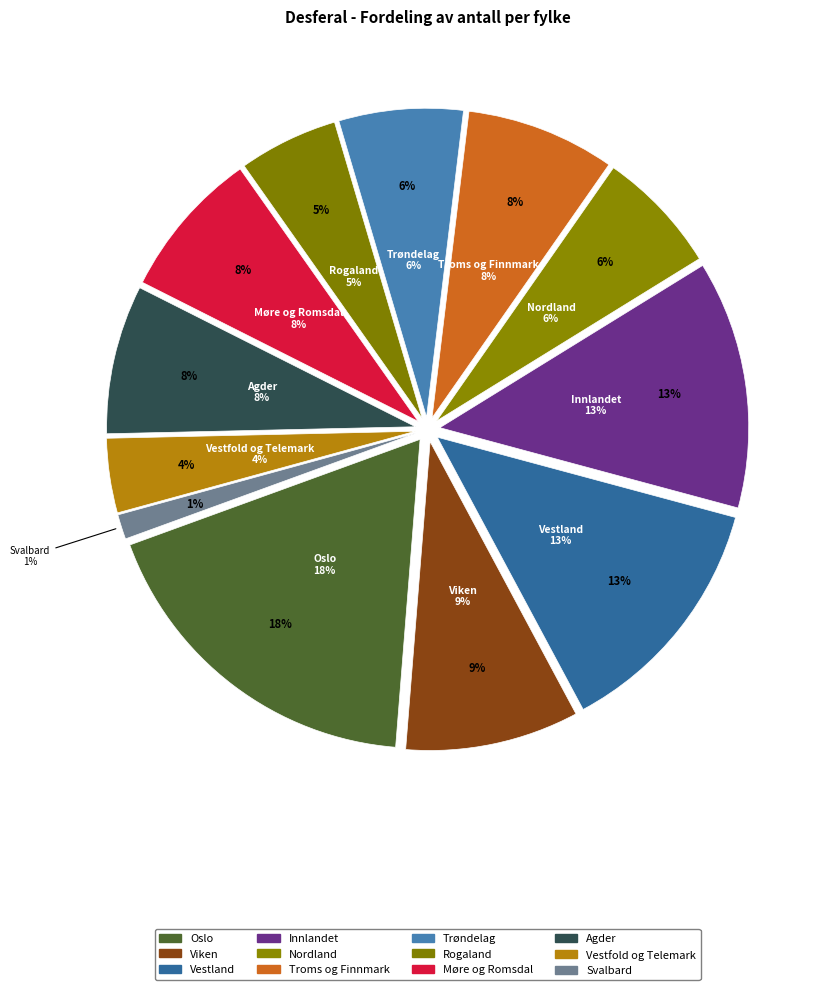

Is there any slice that represents more than half of the pie?

No